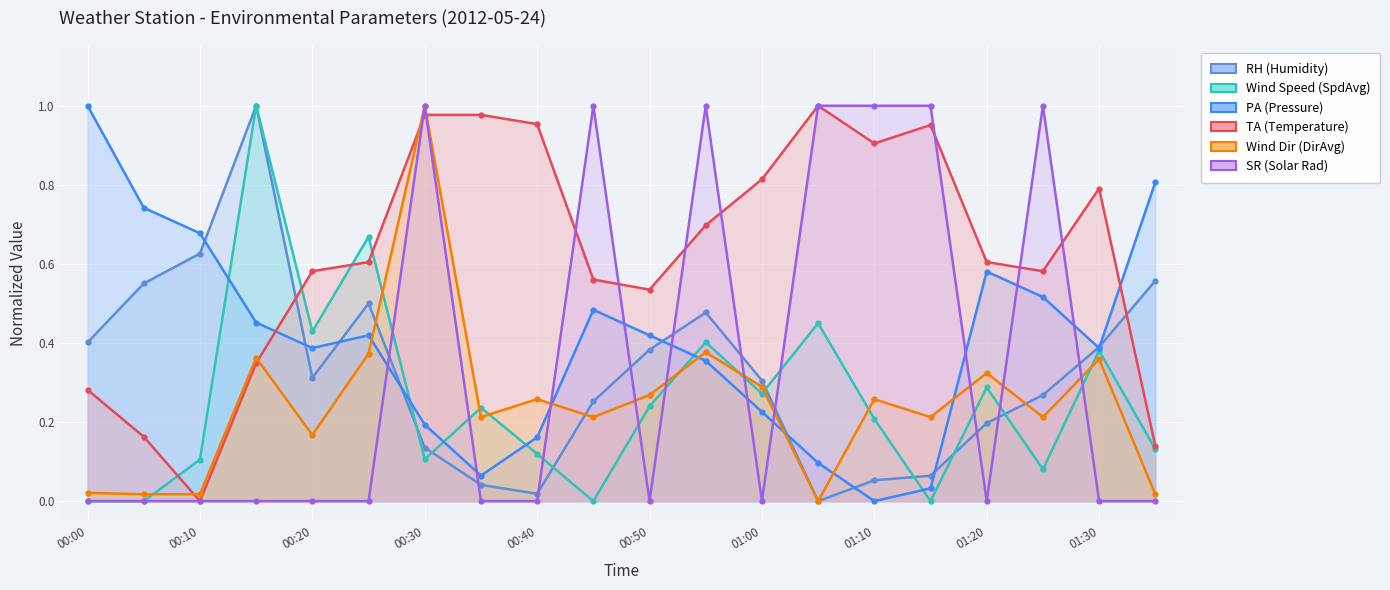

Where is the first local maximum for Wind Speed (SpdAvg)?

00:15